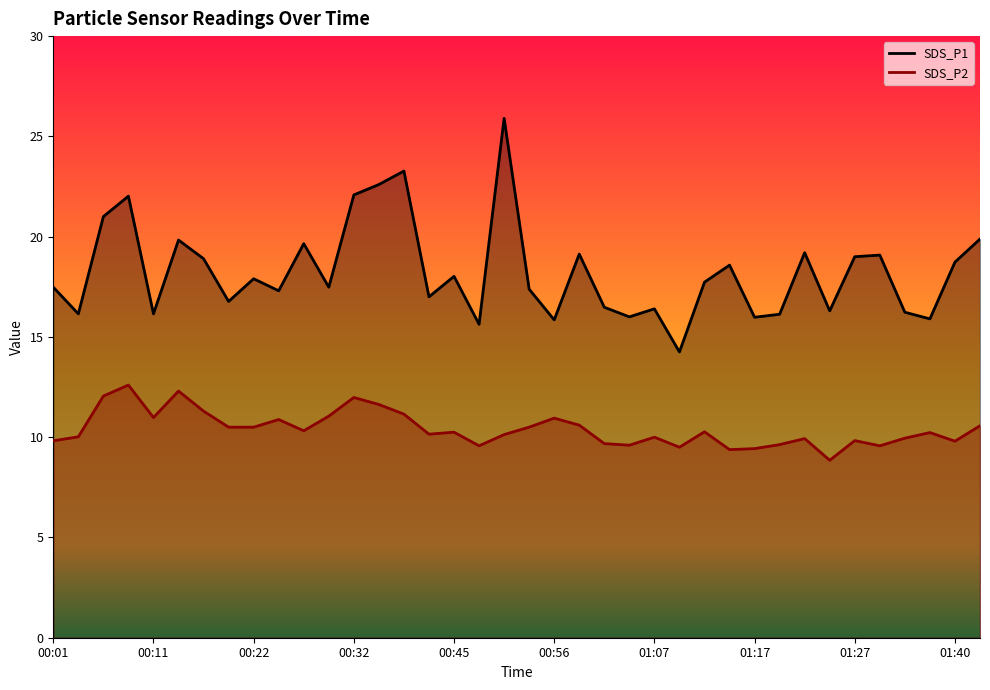

Which series has the largest total across all categories?

SDS_P1